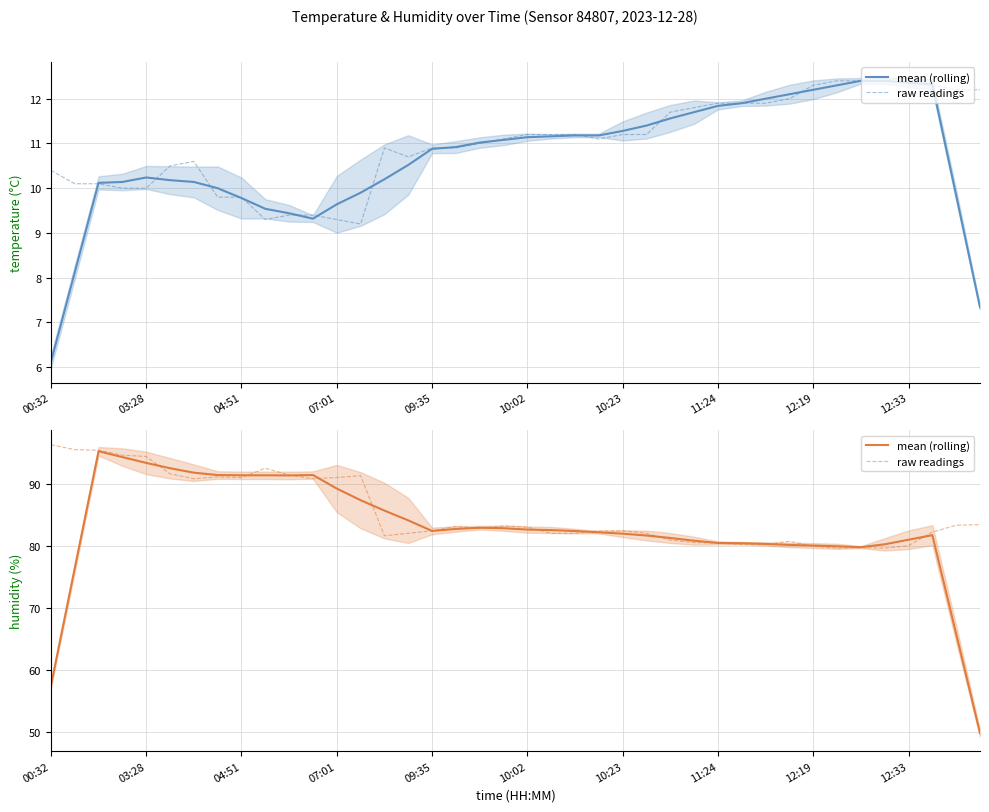

How many lines are shown in the chart?

2